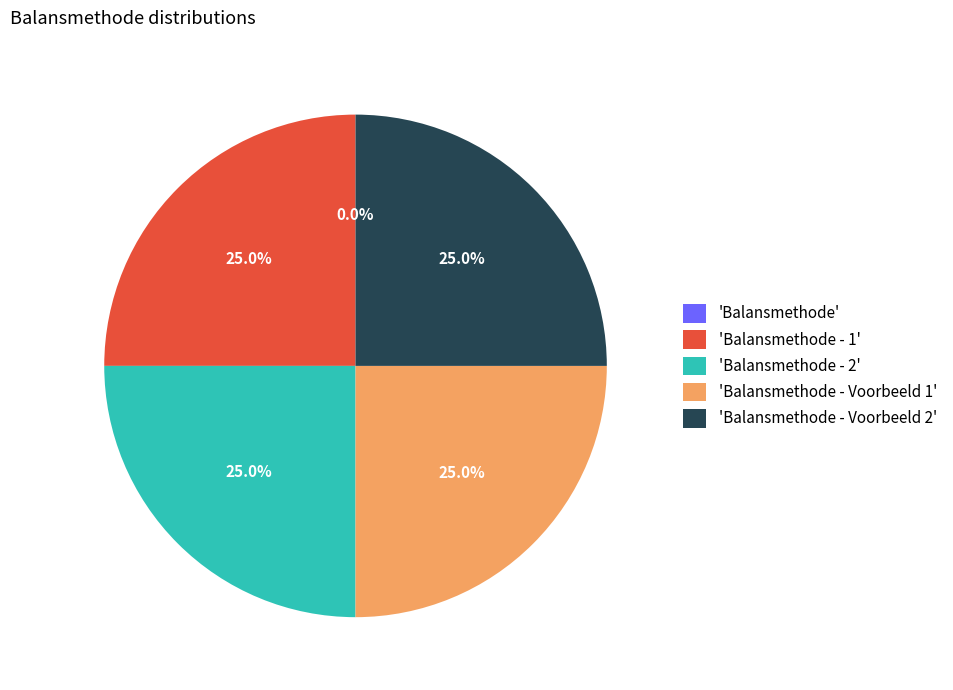

What portion of the pie excludes 'Balansmethode - Voorbeeld 2'?

75.0%